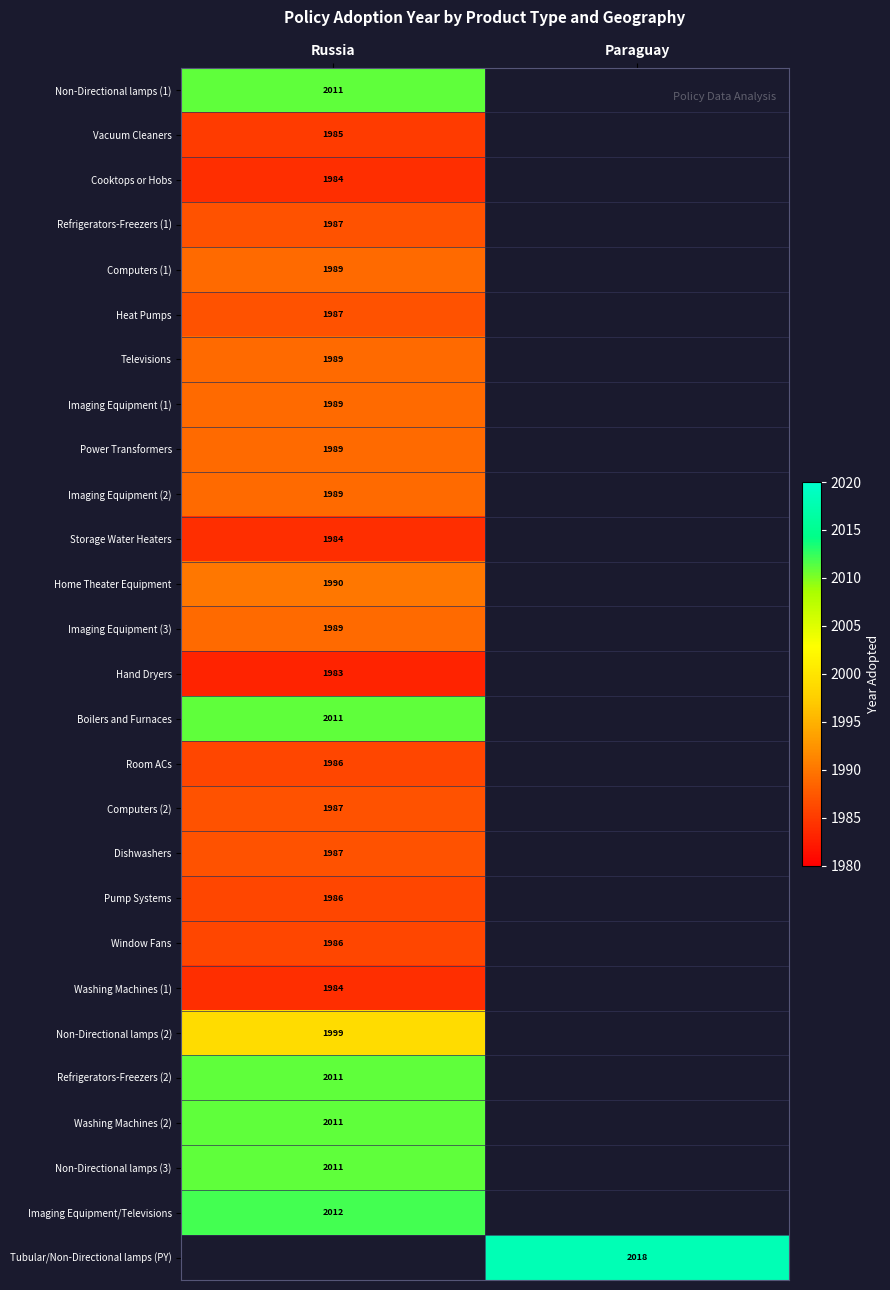

At how many categories does at least one series exceed 1987?

2